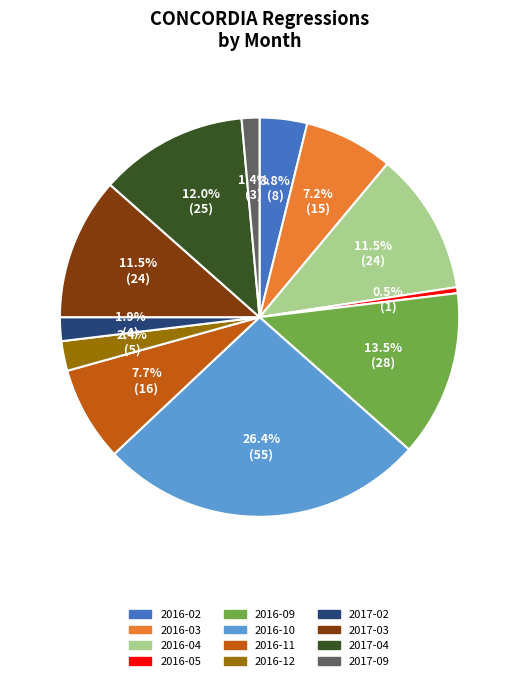

To the nearest percent, what is the average slice percentage?

8%